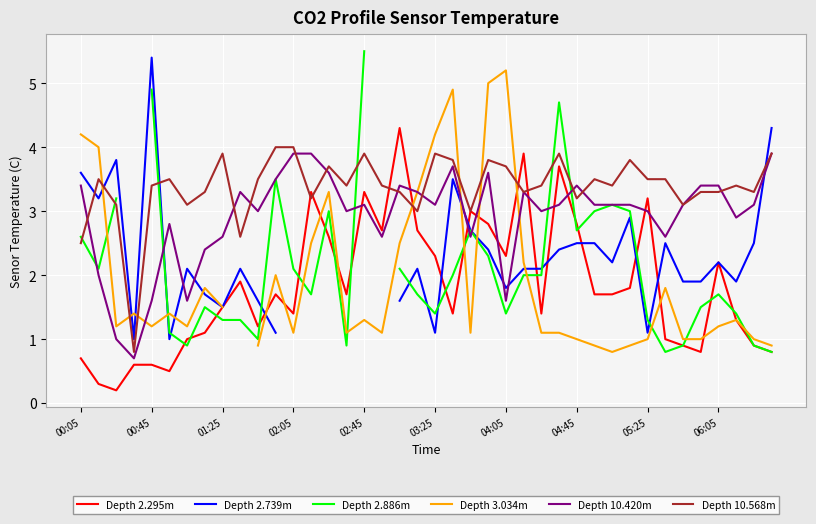

Which series has the largest total across all categories?

Depth 10.568m